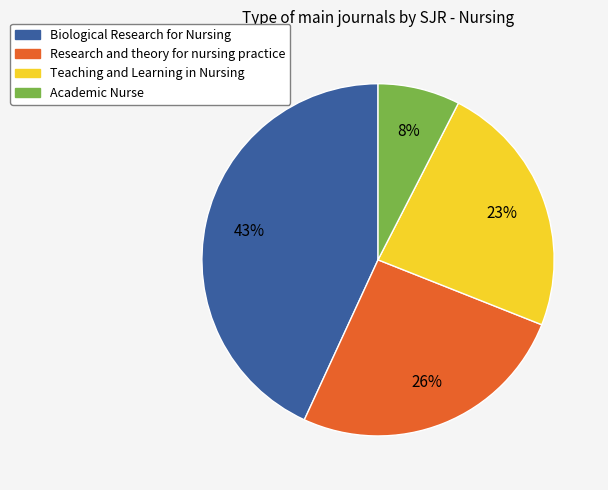

Combined, do Academic Nurse and Research and theory for nursing practice account for over 50%?

No